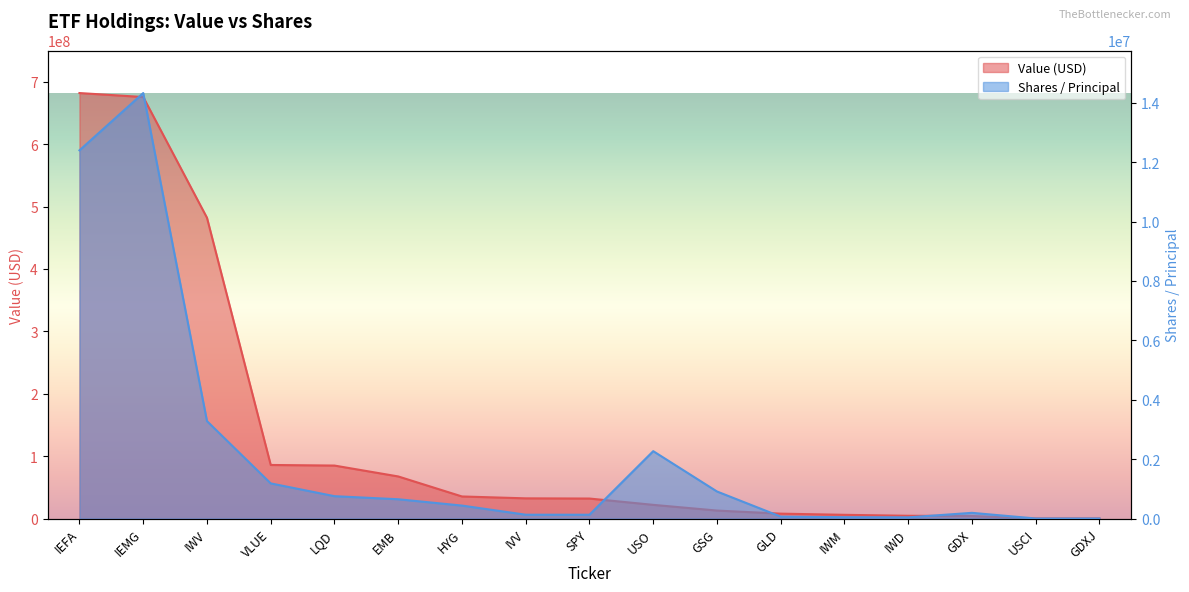

Which series changed the most between SPY and GSG?

Value (USD)